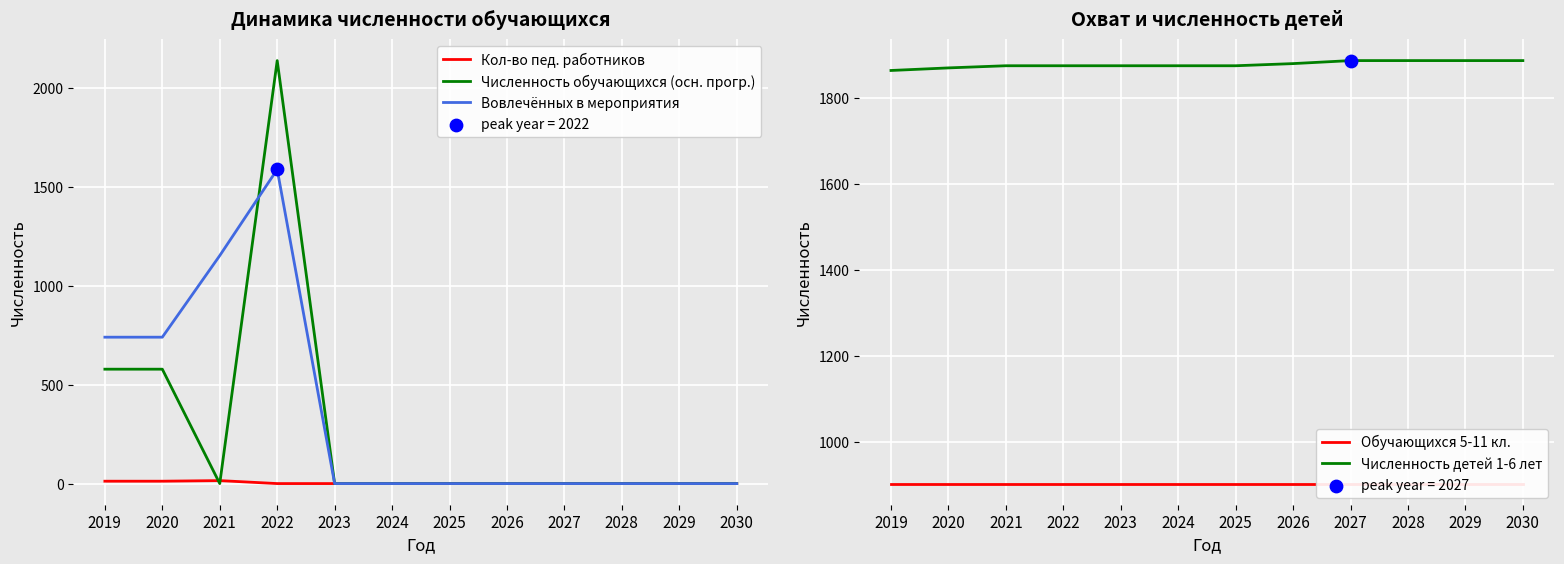

Which series reaches the maximum Y coordinate?

Численность обучающихся (осн. прогр.)